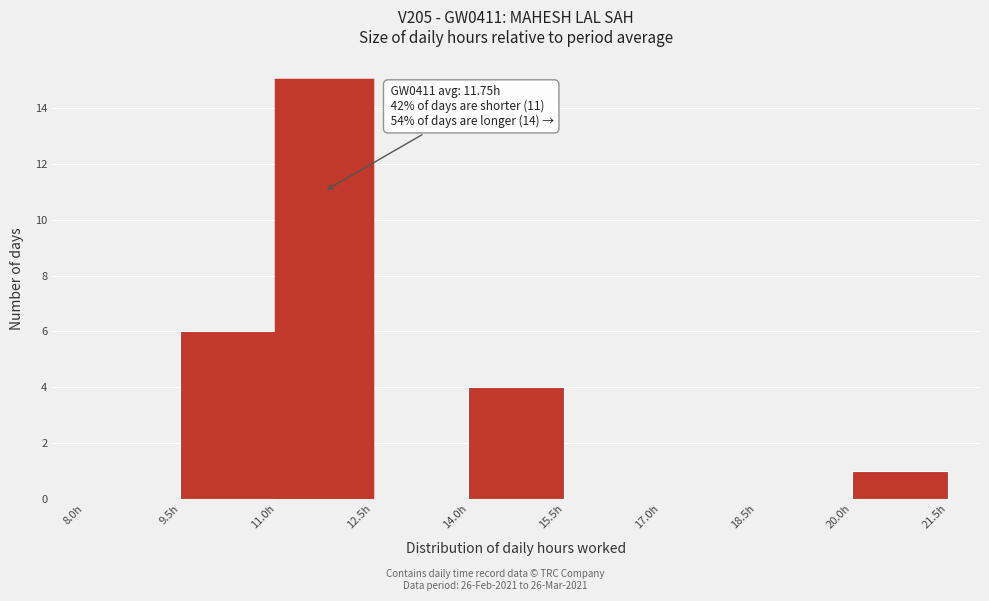

Which range on the x-axis has the tallest bar?

11.0 to 12.5